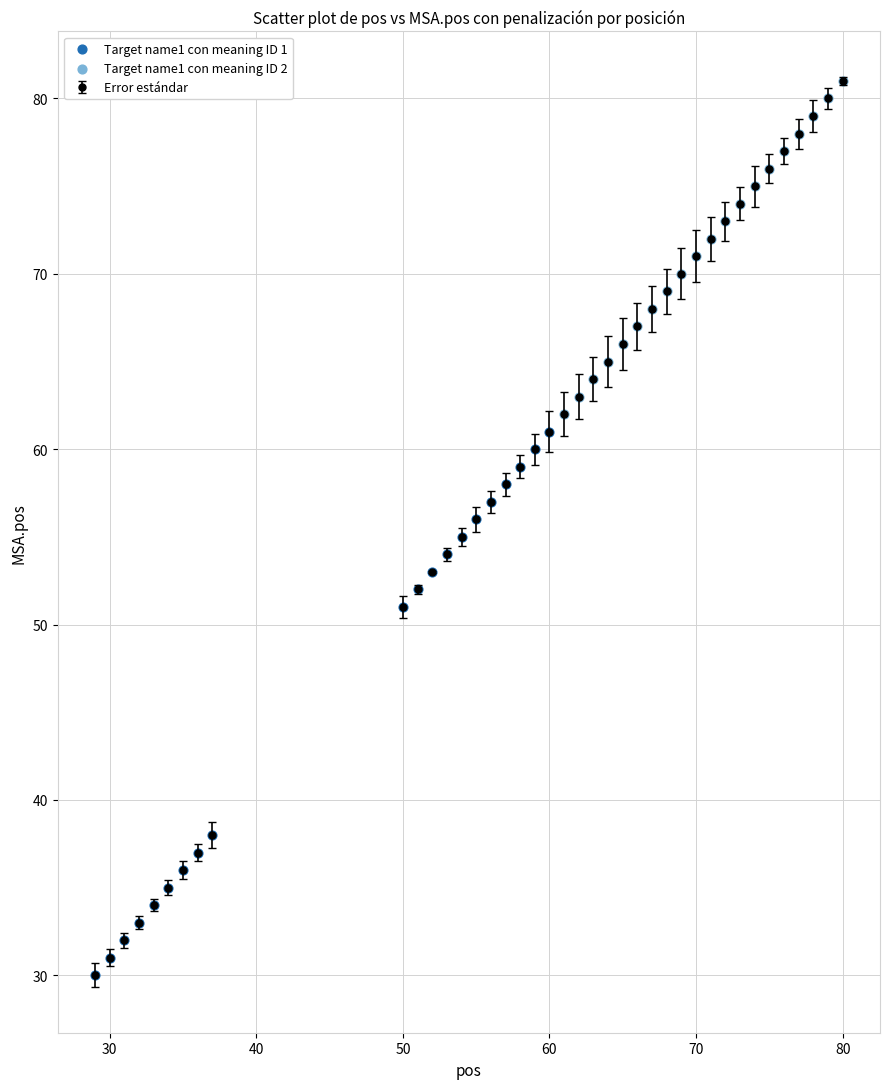

What is the maximum value shown in the chart?

81